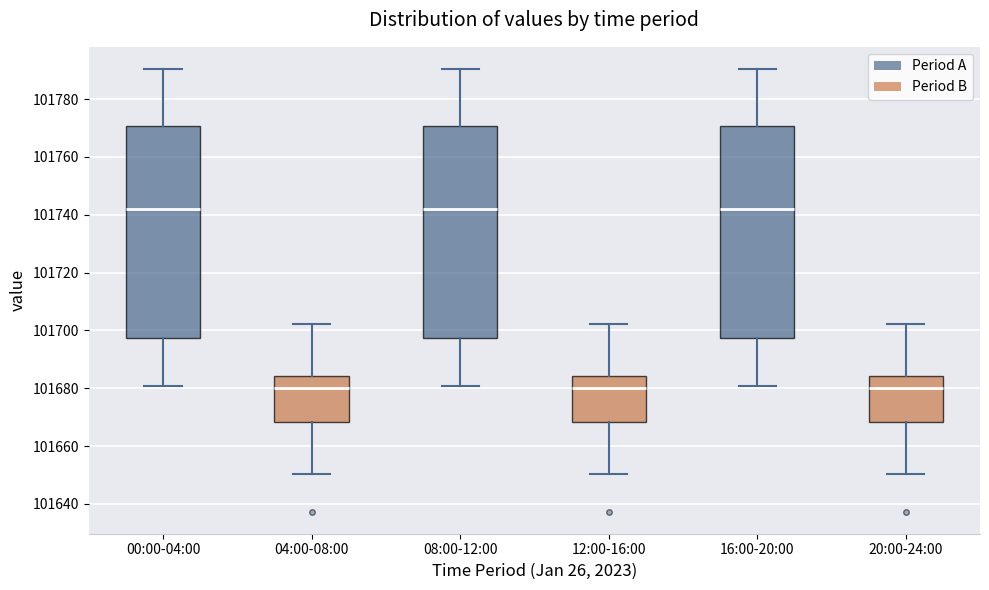

Where is the lower edge of the box for 04:00-08:00 on the y-axis? The values are not printed on the chart, so give them approximately, as read against the axis.

101668